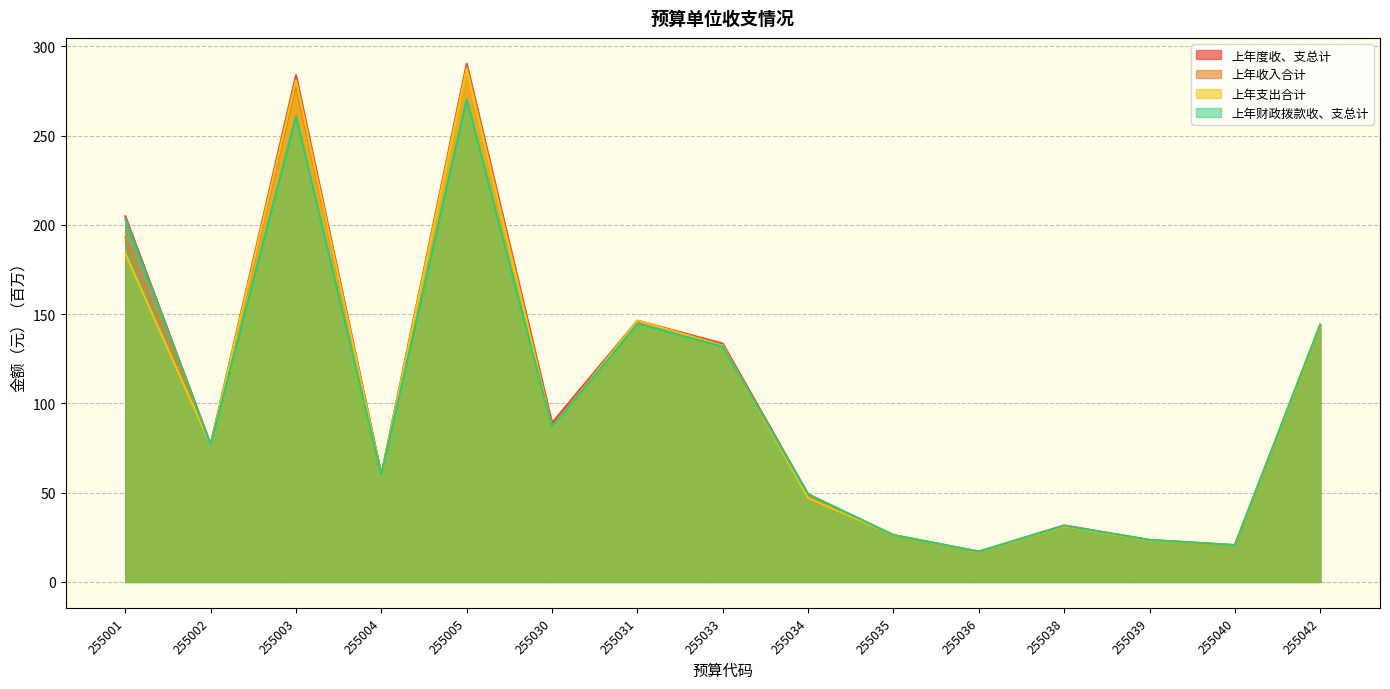

Where is the first local minimum for 上年收入合计?

255002